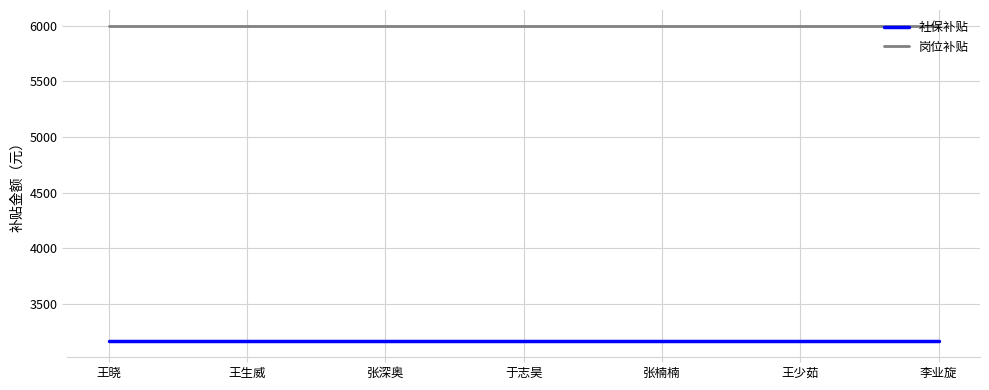

True or false: 岗位补贴 and 社保补贴 intersect in this chart.

False